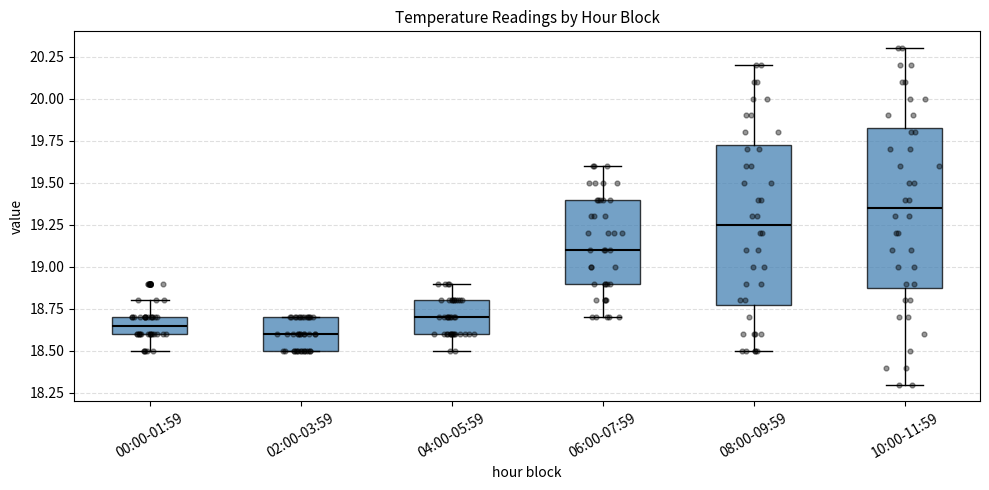

Reading left to right, transcribe this box plot: for each box, give where its median line is, the range the box spans, and where its two whiskers end, as read against the y-axis. The values are not printed on the chart, so give them approximately, as read against the axis.

00:00-01:59: median 18.65, box 18.60 to 18.70, whiskers 18.50 to 18.80
02:00-03:59: median 18.60, box 18.50 to 18.70, whiskers 18.50 to 18.70
04:00-05:59: median 18.70, box 18.60 to 18.80, whiskers 18.50 to 18.90
06:00-07:59: median 19.10, box 18.90 to 19.40, whiskers 18.70 to 19.60
08:00-09:59: median 19.25, box 18.80 to 19.75, whiskers 18.50 to 20.20
10:00-11:59: median 19.35, box 18.90 to 19.85, whiskers 18.30 to 20.30